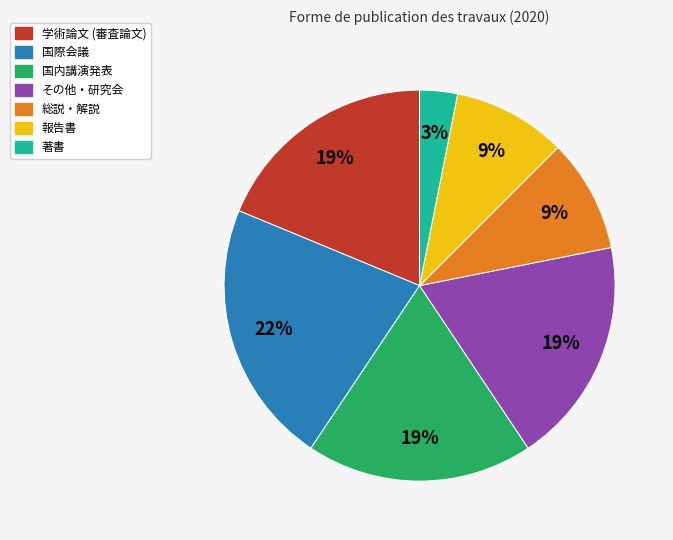

How many segments does this pie chart have?

7